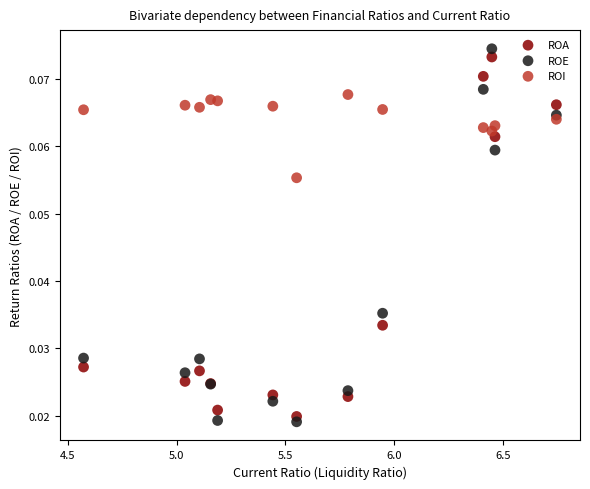

What are all the series names shown in the legend?

ROA, ROE, ROI